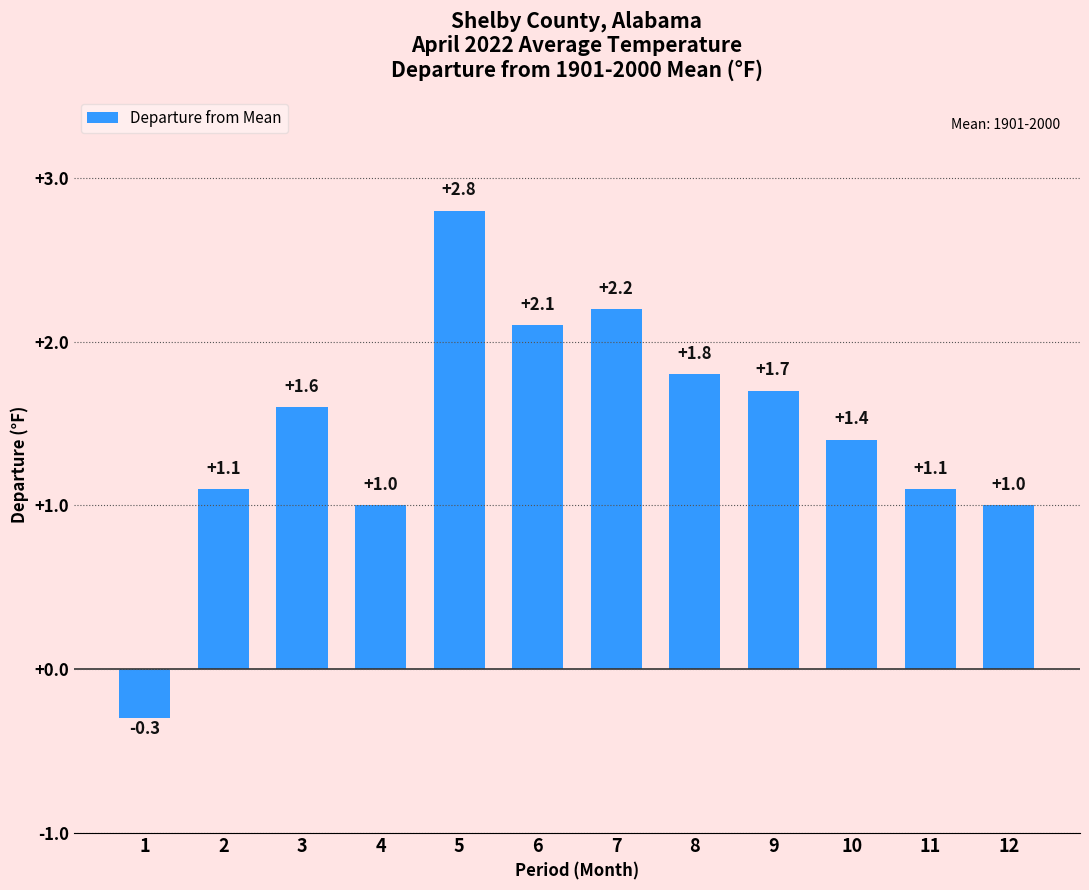

At which label does the data first exceed 1?

2